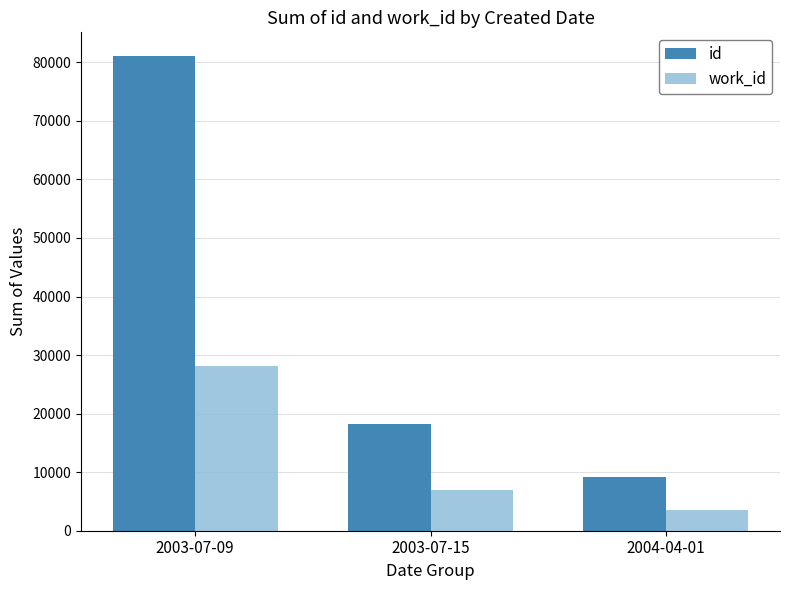

List the series in order of their overall mean, highest first.

id, work_id